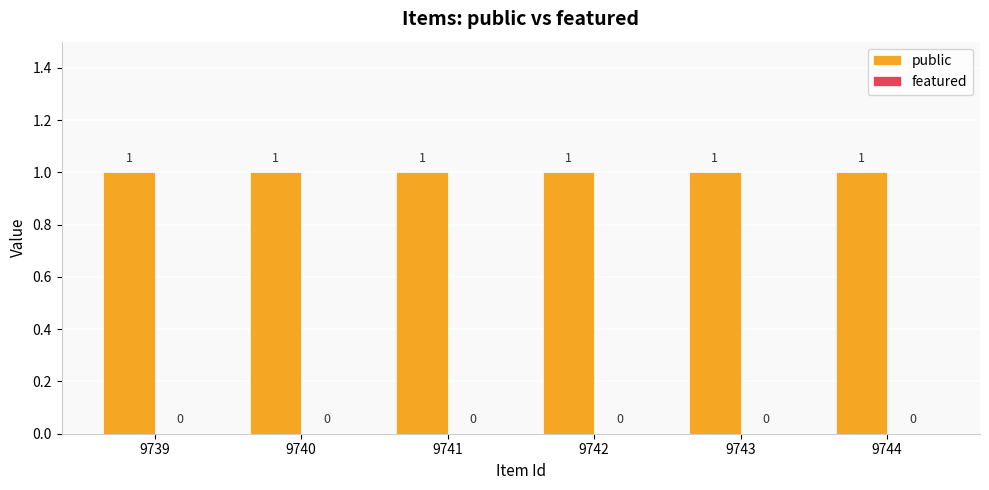

Is it true that public equals 1 at 9744?

False